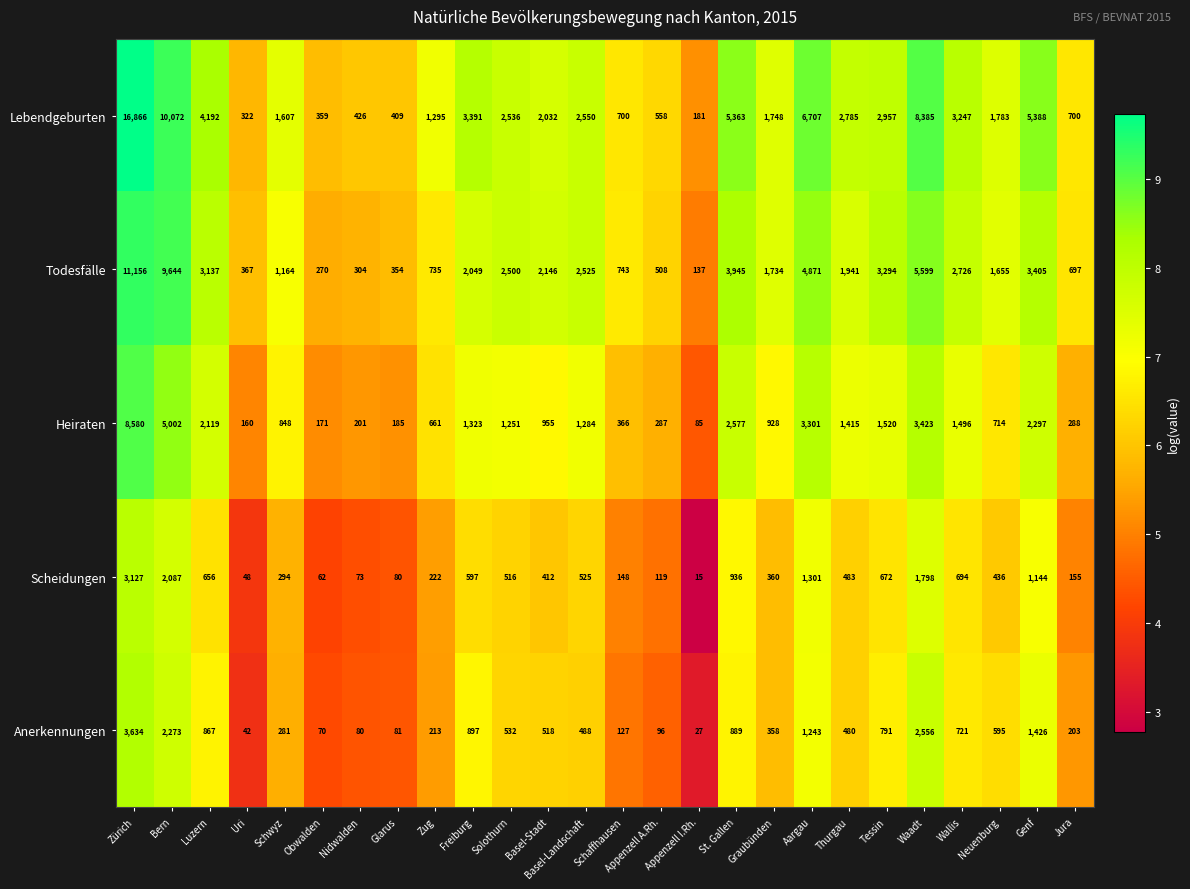

Where is Todesfälle nearest to the value 5646?

Waadt